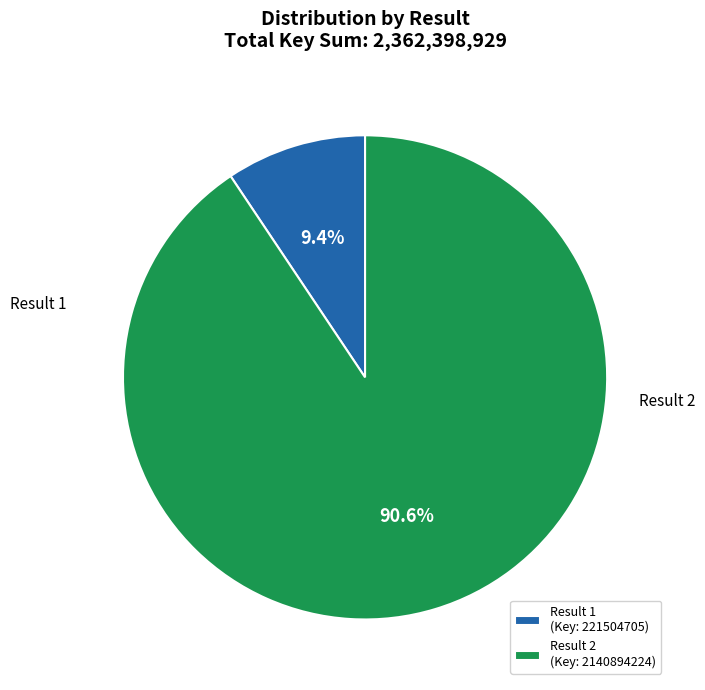

What portion of the pie excludes Result 2 (Key: 2140894224)?

9.4%